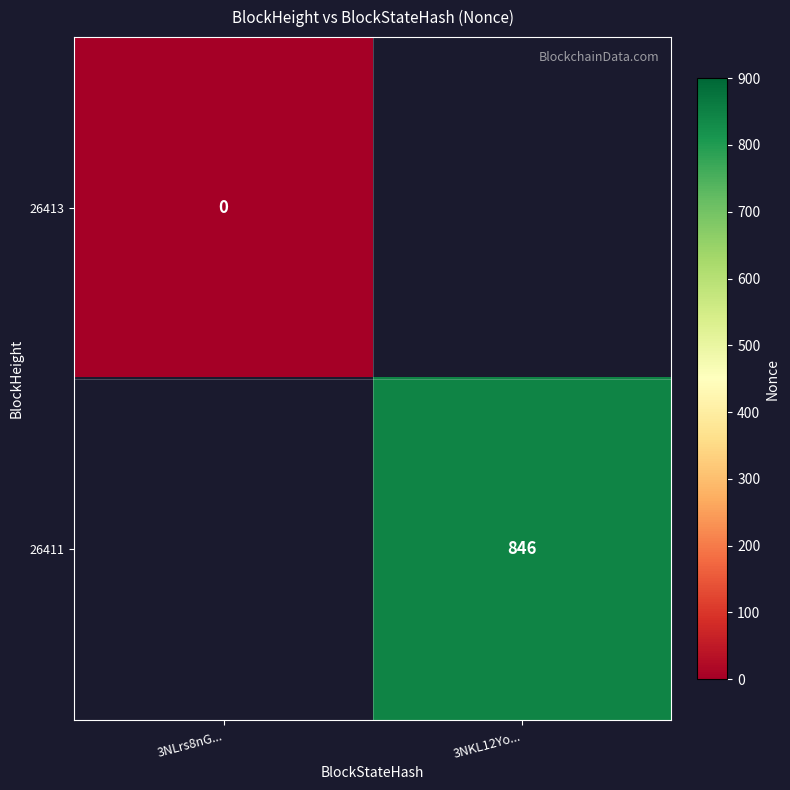

Is it true that 26411 equals 846 at 3NKL12Yo...?

True